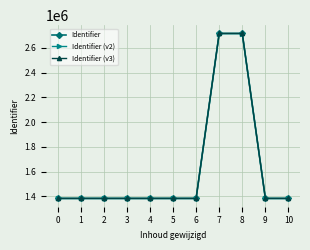

What is the value of the Identifier (v2) point at the 2nd from the left?

1383665.2